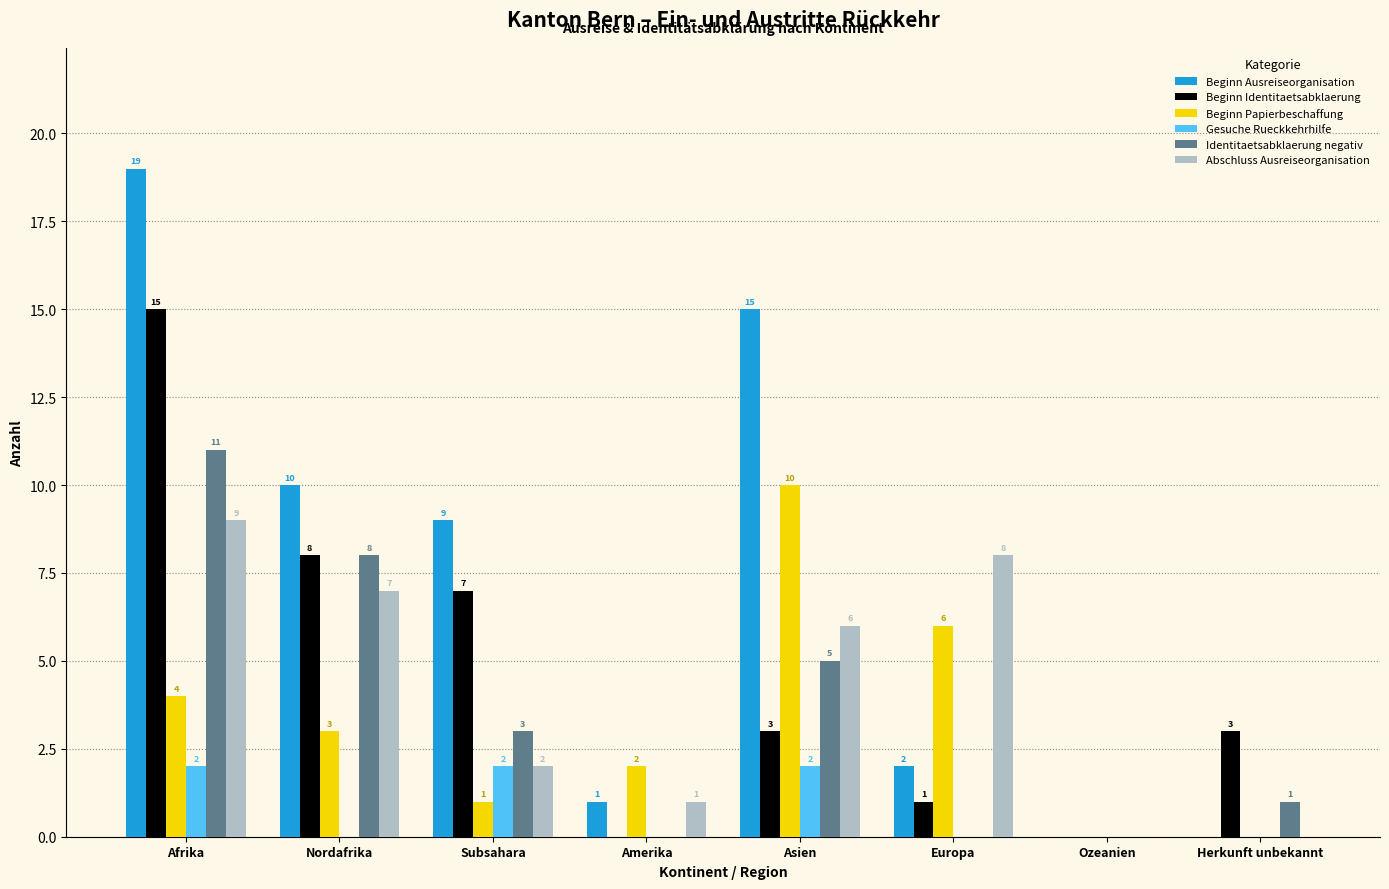

Reading right to left, what are all the values shown in this chart?

Beginn Ausreiseorganisation: 0	0	2	15	1	9	10	19
Beginn Identitaetsabklaerung: 3	0	1	3	0	7	8	15
Beginn Papierbeschaffung: 0	0	6	10	2	1	3	4
Gesuche Rueckkehrhilfe: 0	0	0	2	0	2	0	2
Identitaetsabklaerung negativ: 1	0	0	5	0	3	8	11
Abschluss Ausreiseorganisation: 0	0	8	6	1	2	7	9